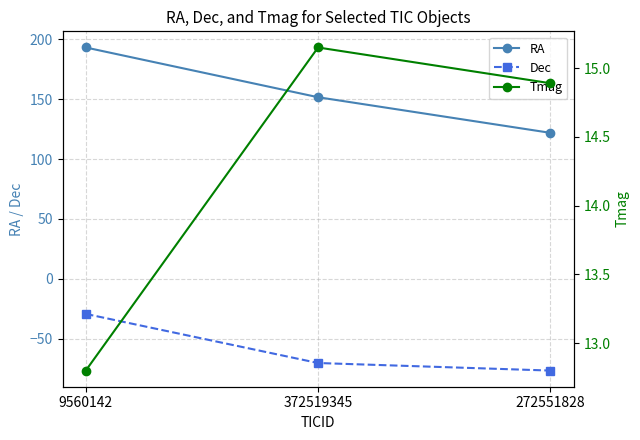

What position from the left is 9560142?

1